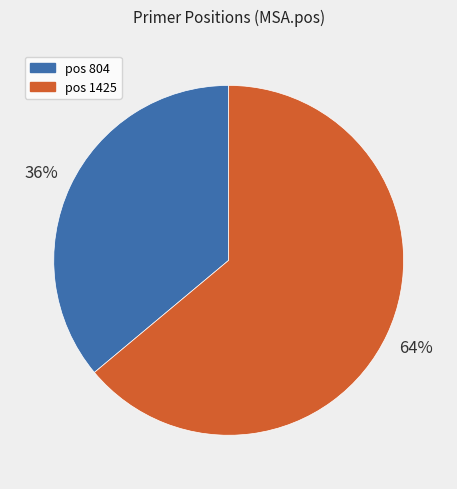

Does any single category account for the majority?

Yes